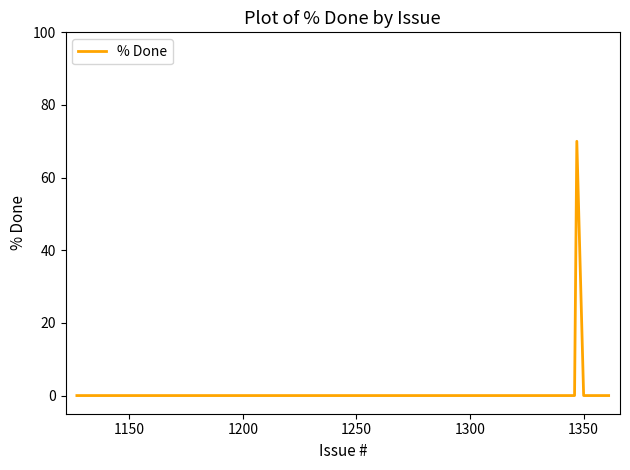

What is the difference between the maximum and minimum values?

70